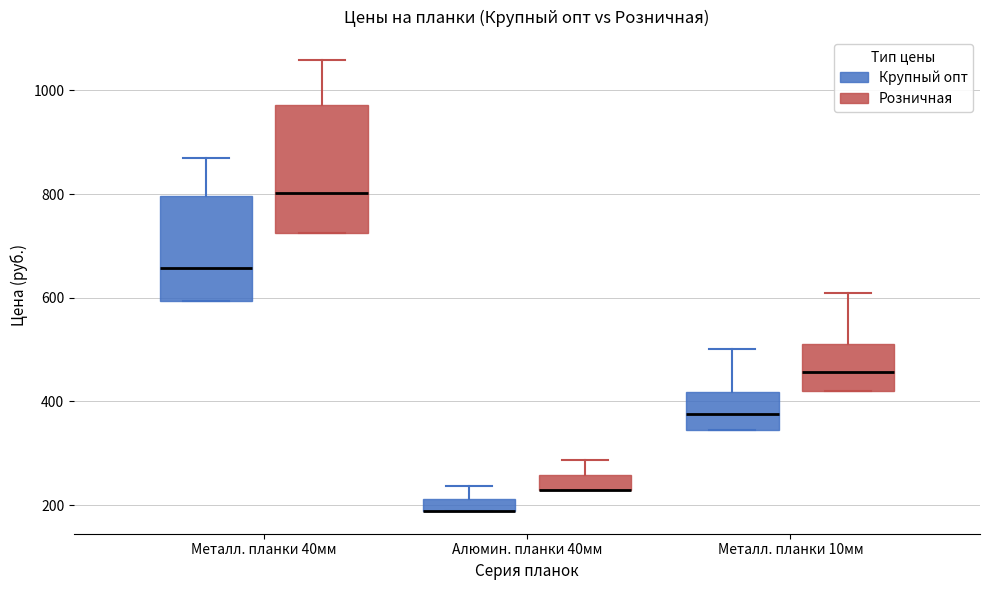

Where does the median line of the box for Металл. планки 10мм (Розничная) sit on the y-axis? The values are not printed on the chart, so give them approximately, as read against the axis.

460